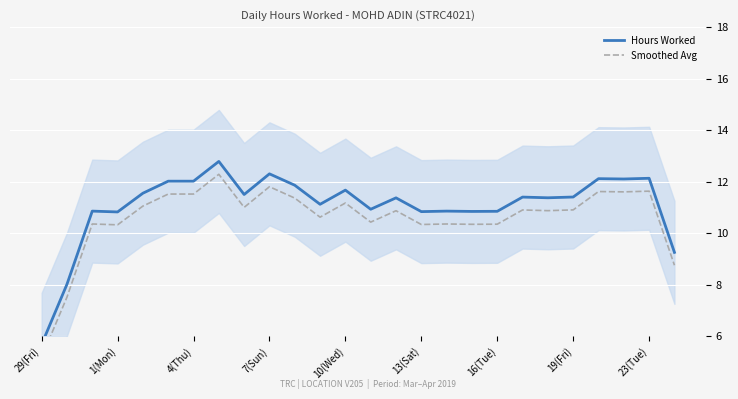

Which series changed the most between 14 and 19?

Hours Worked